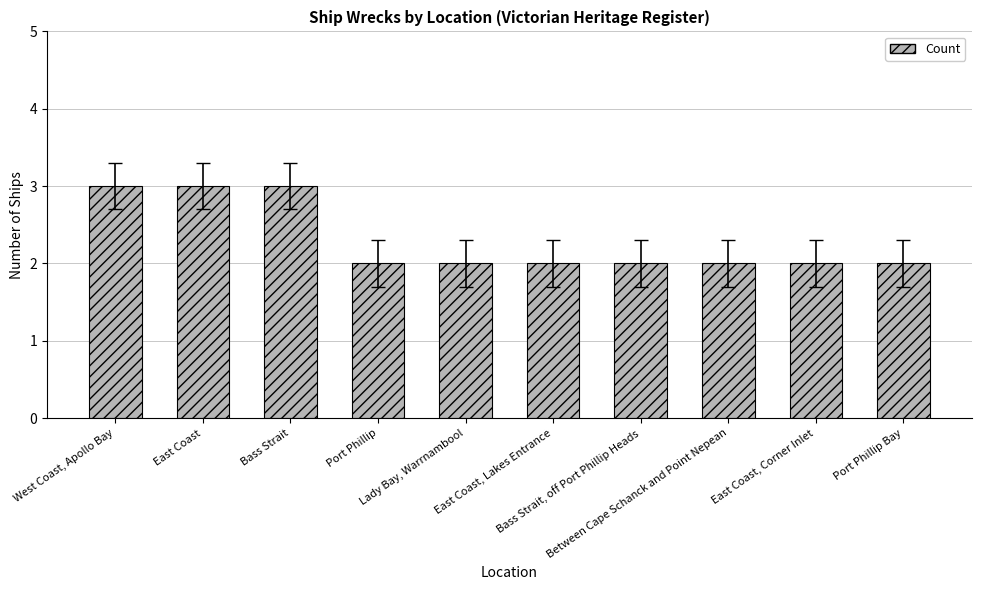

Reading left to right, transcribe all the data shown in this chart.

West Coast, Apollo Bay=3	East Coast=3	Bass Strait=3	Port Phillip=2	Lady Bay, Warrnambool=2	East Coast, Lakes Entrance=2	Bass Strait, off Port Phillip Heads=2	Between Cape Schanck and Point Nepean=2	East Coast, Corner Inlet=2	Port Phillip Bay=2